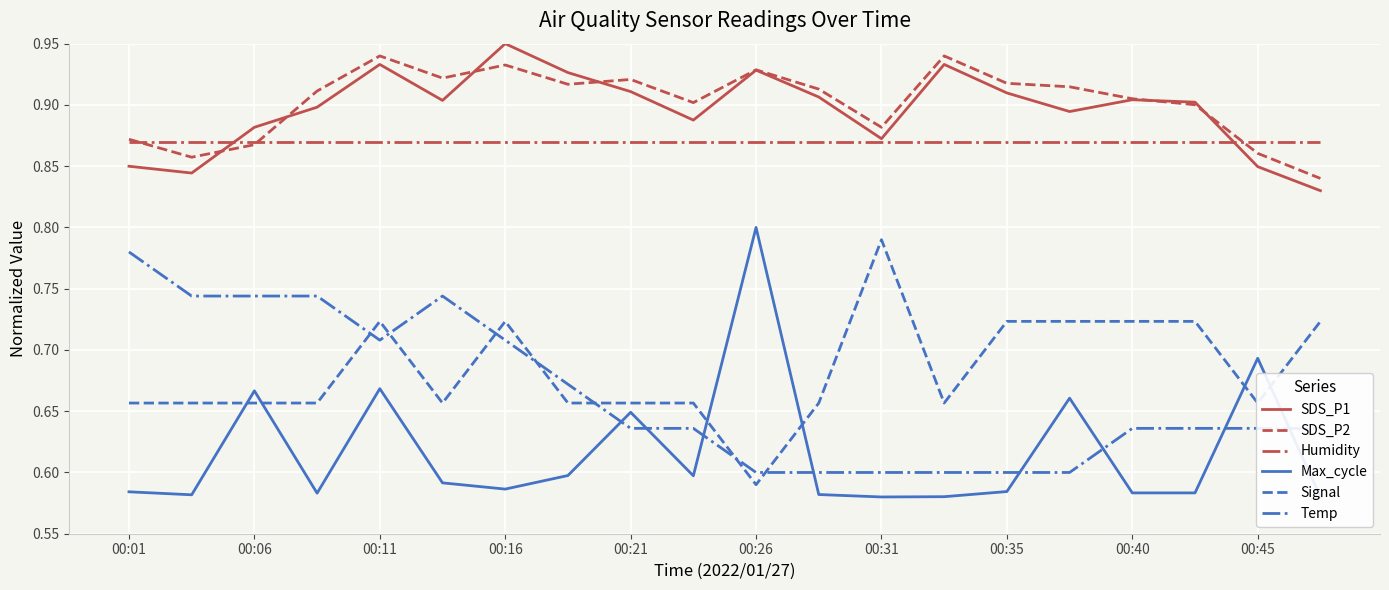

True or false: Signal and SDS_P2 intersect in this chart.

False